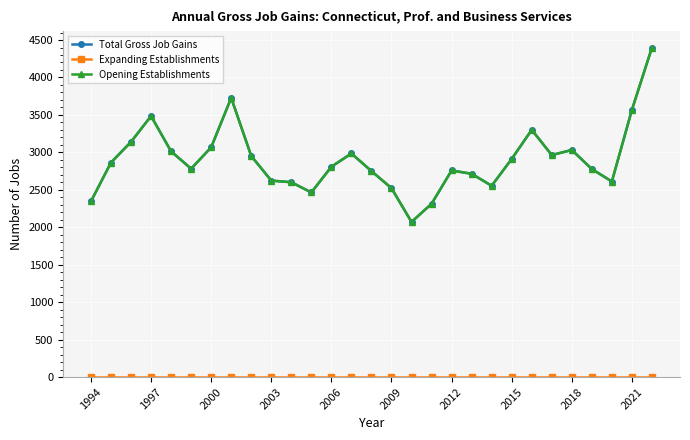

True or false: Expanding Establishments and Total Gross Job Gains intersect in this chart.

False